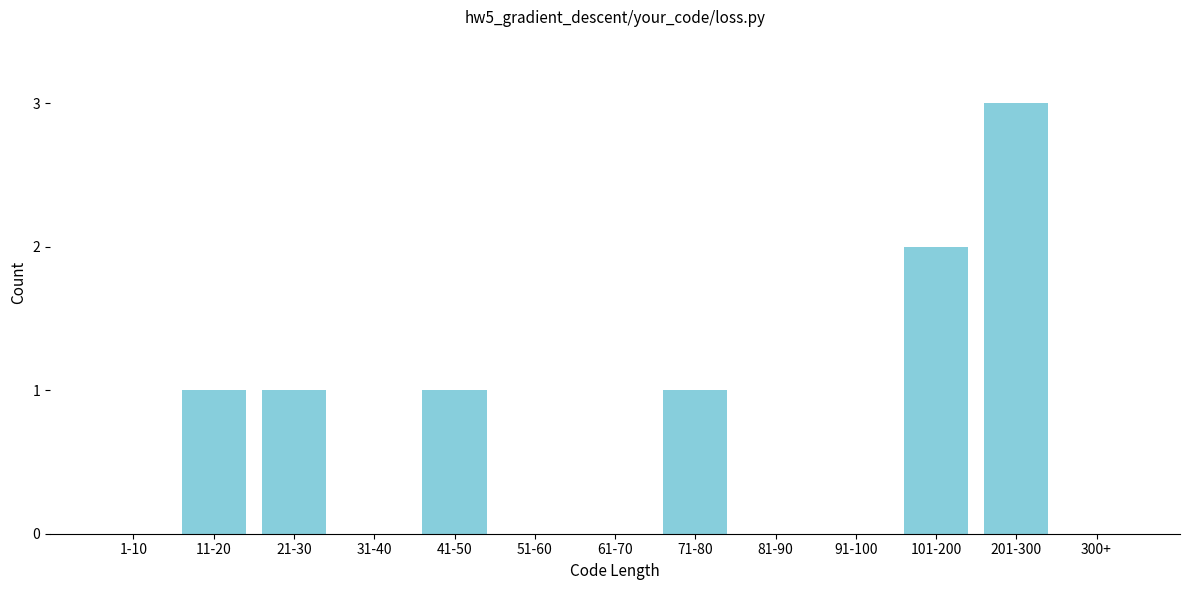

Reading left to right, what are all the values shown in this chart?

1-10=0	11-20=1	21-30=1	31-40=0	41-50=1	51-60=0	61-70=0	71-80=1	81-90=0	91-100=0	101-200=2	201-300=3	300+=0